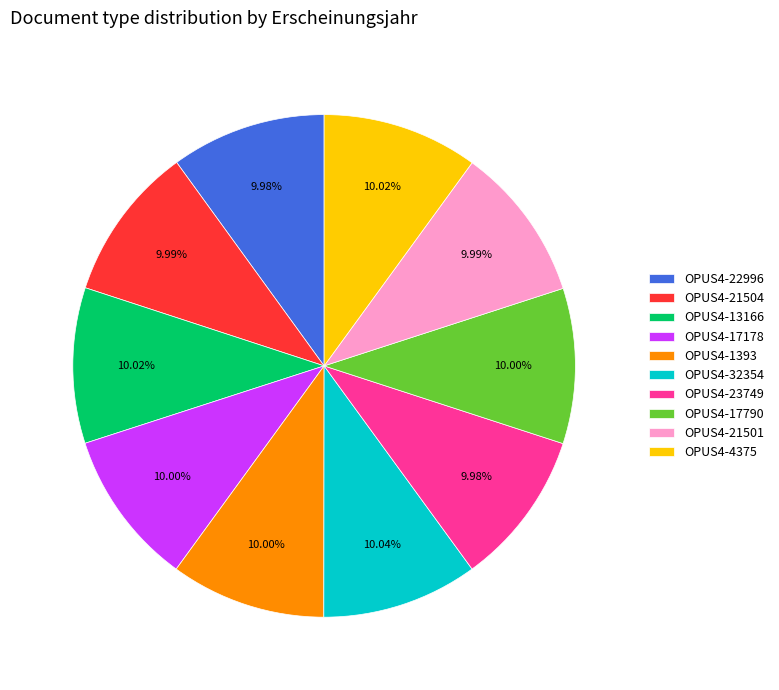

What is the ratio of the value at OPUS4-32354 to the value at OPUS4-17790?

1.0